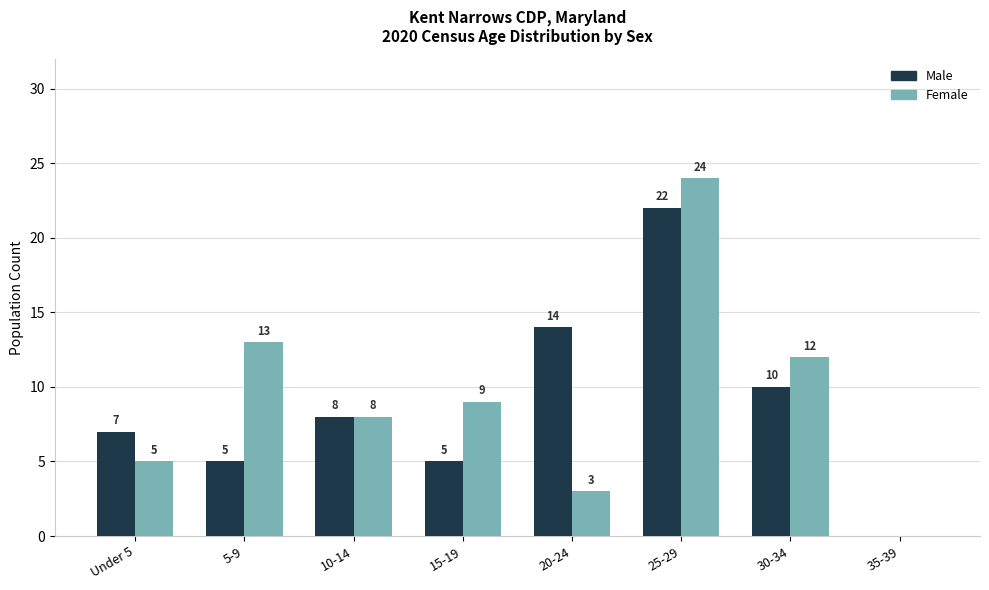

Which category has the highest value in the Male series?

25-29